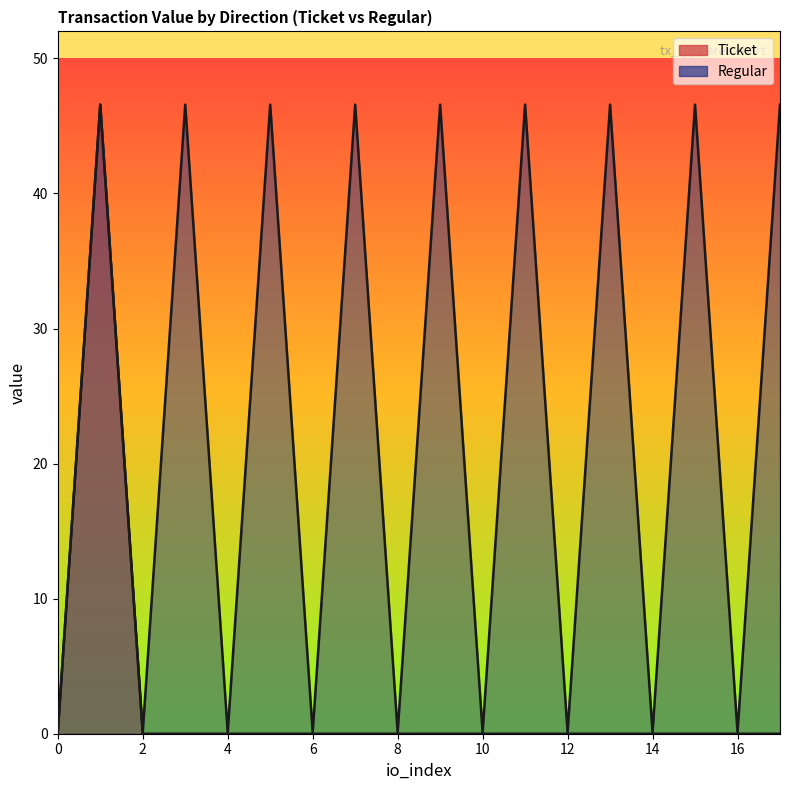

The value series shows 81.8 at -1. True or false?

False